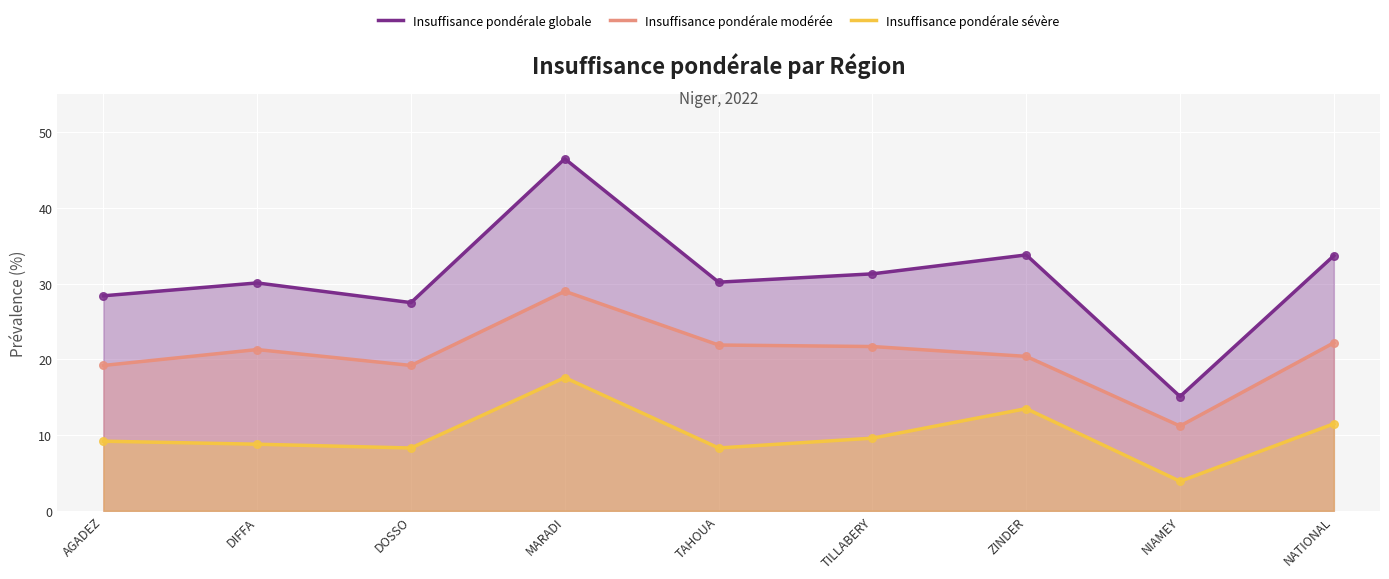

Which series has the largest total across all categories?

Insuffisance pondérale globale